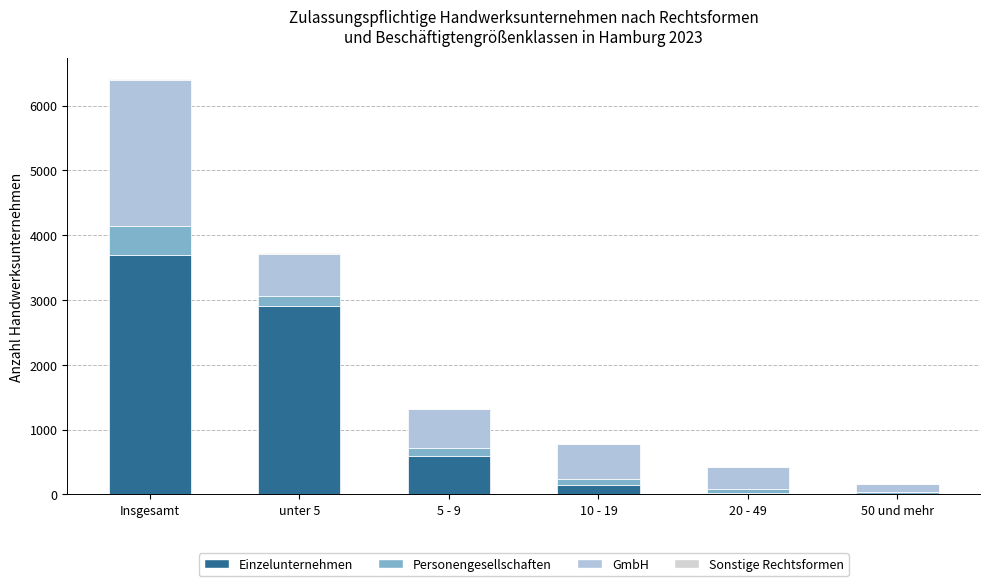

Which series has the largest total across all categories?

Einzelunternehmen